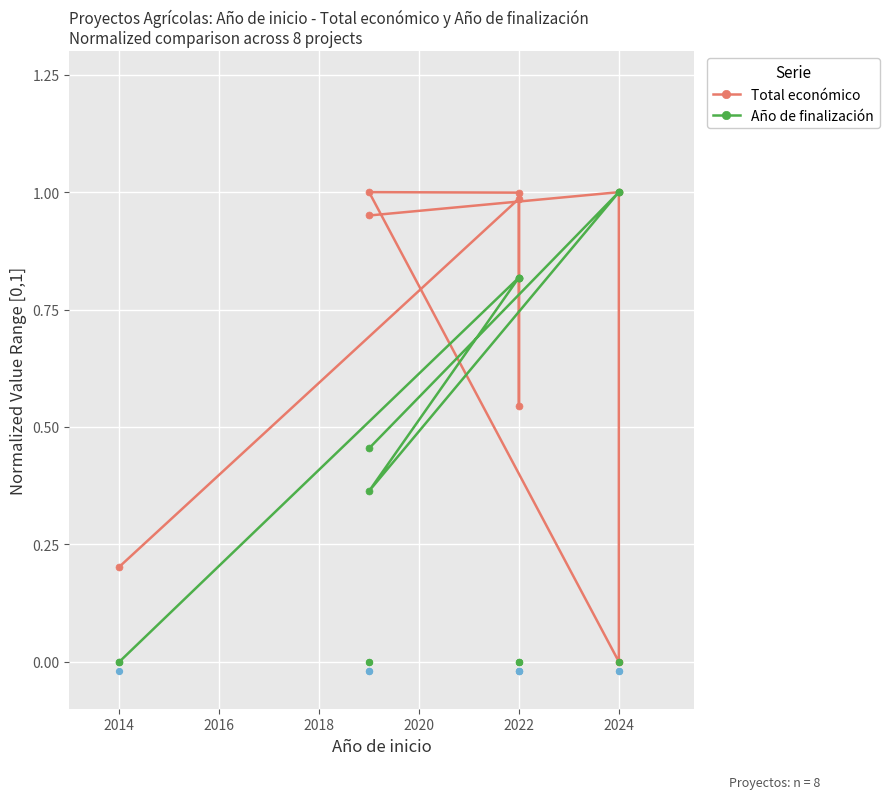

Which series has the widest spread of Y values?

Total económico